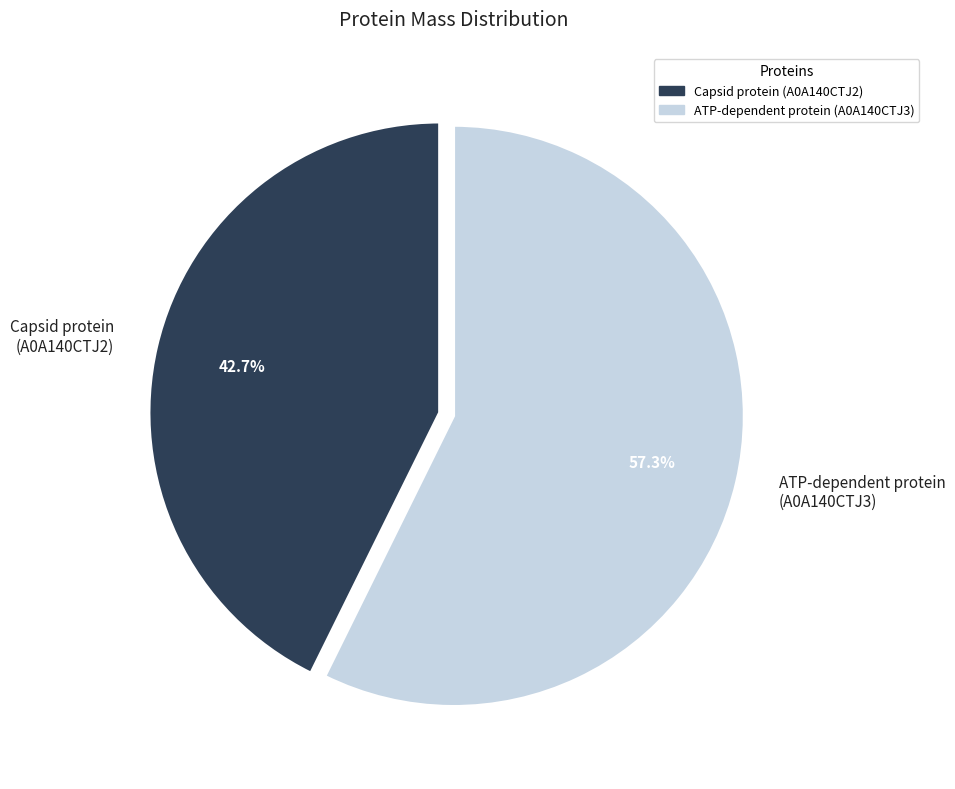

Do ATP-dependent protein (A0A140CTJ3) and Capsid protein (A0A140CTJ2) together represent more than half of the pie?

Yes